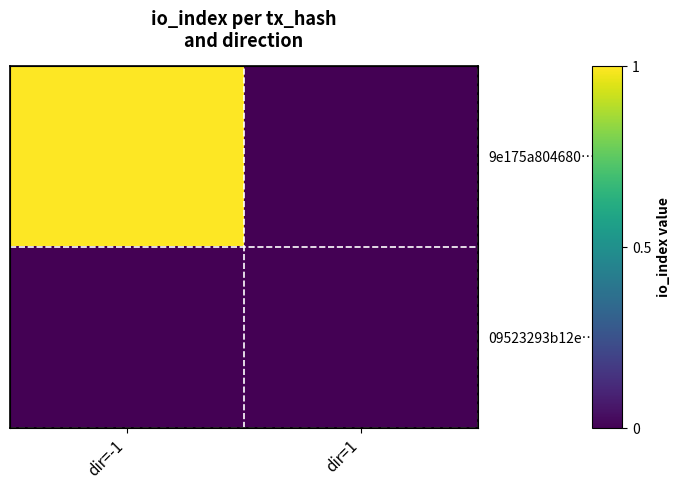

Which label corresponds to the largest value in the chart?

dir=-1